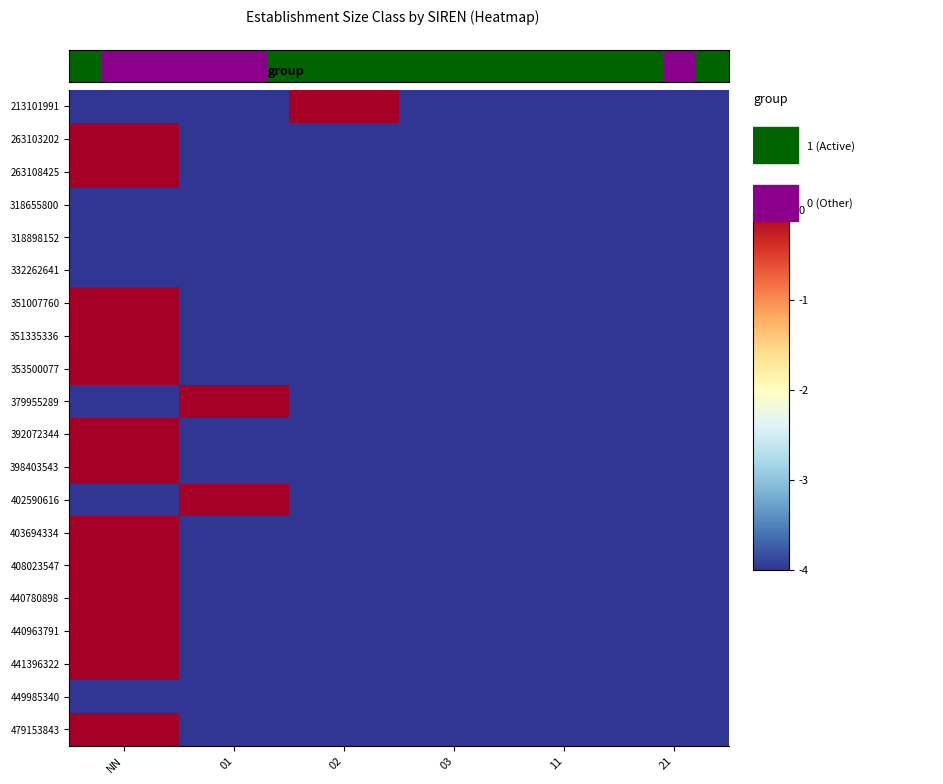

Between 01 and 11, which is larger?

01